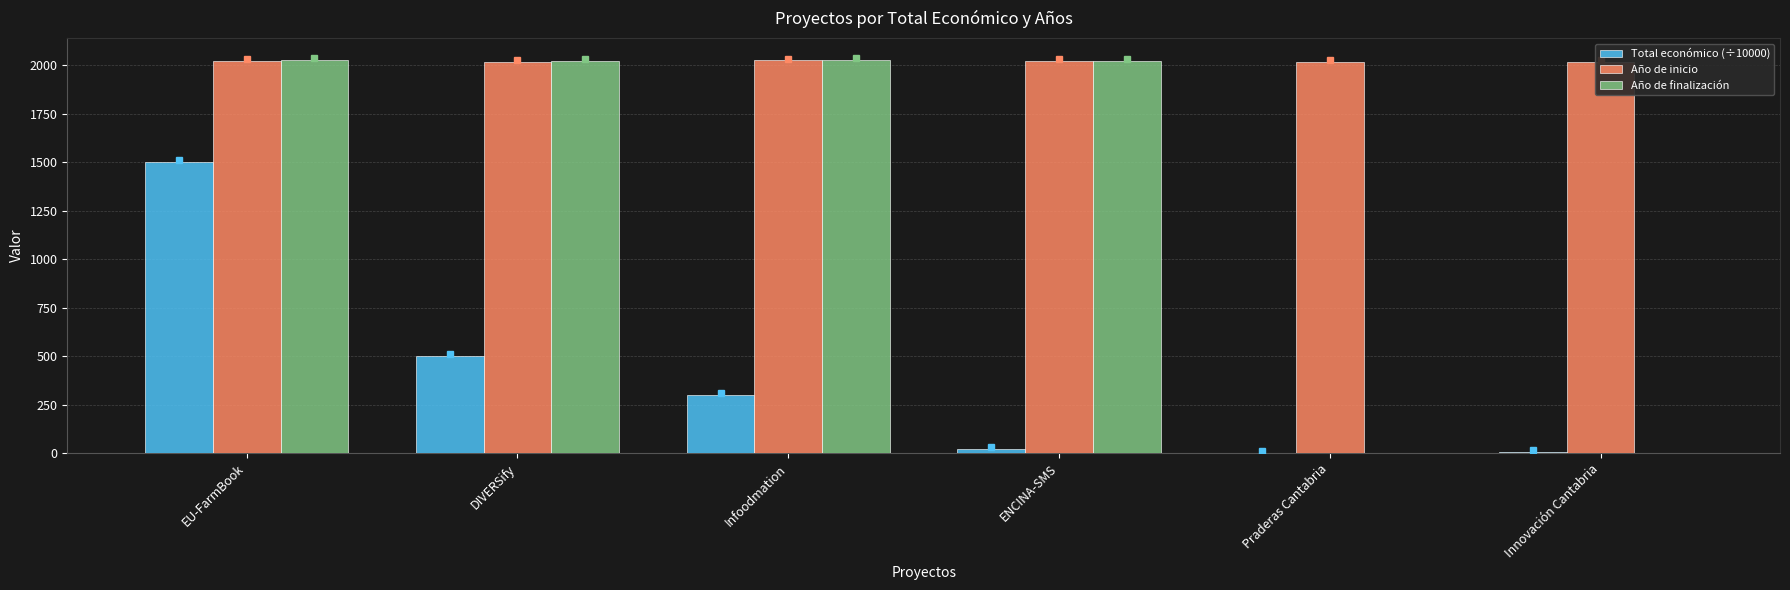

Which series has the largest total across all categories?

Año de inicio